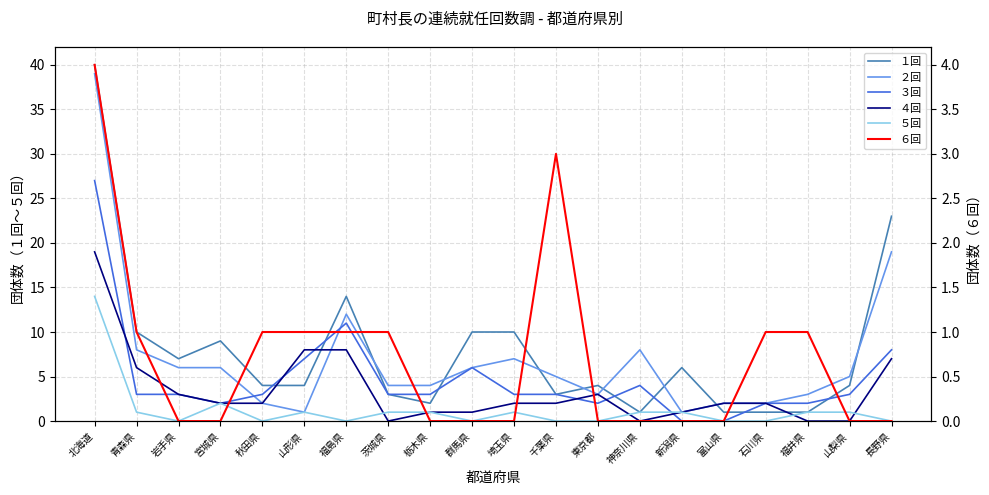

At which label does ５回 reach its peak?

北海道